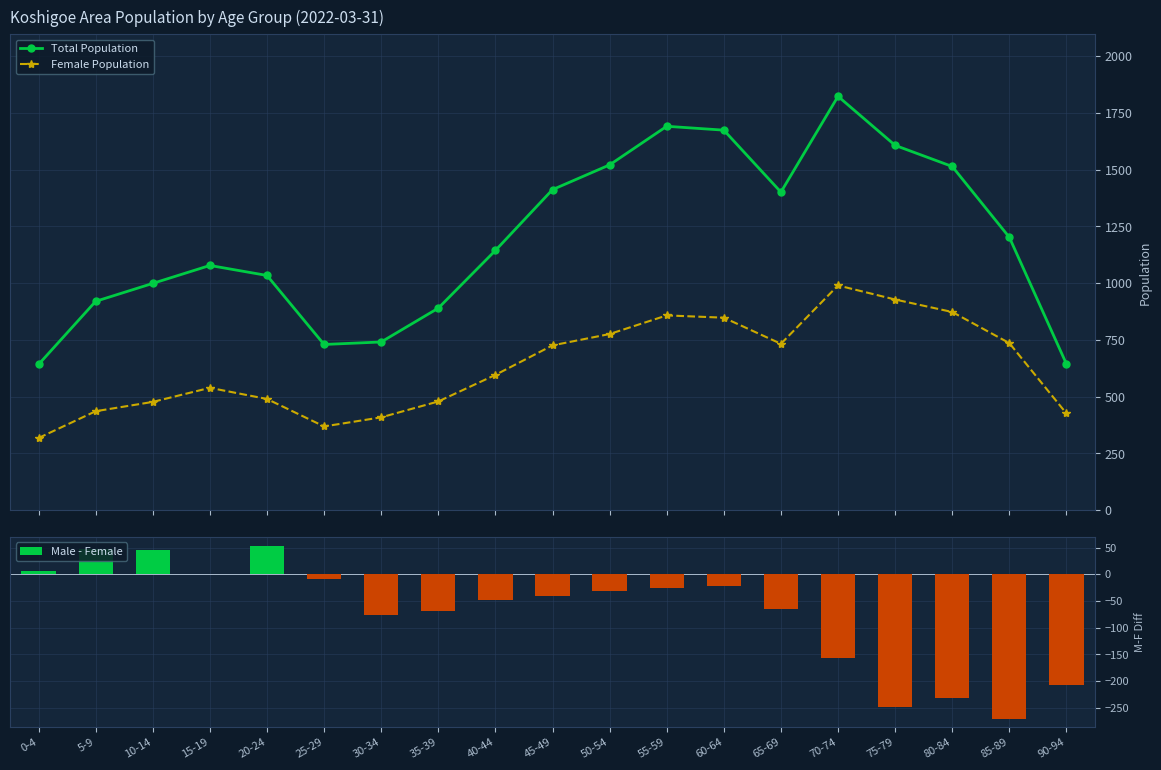

Which series has the largest range (max minus min)?

Total Population